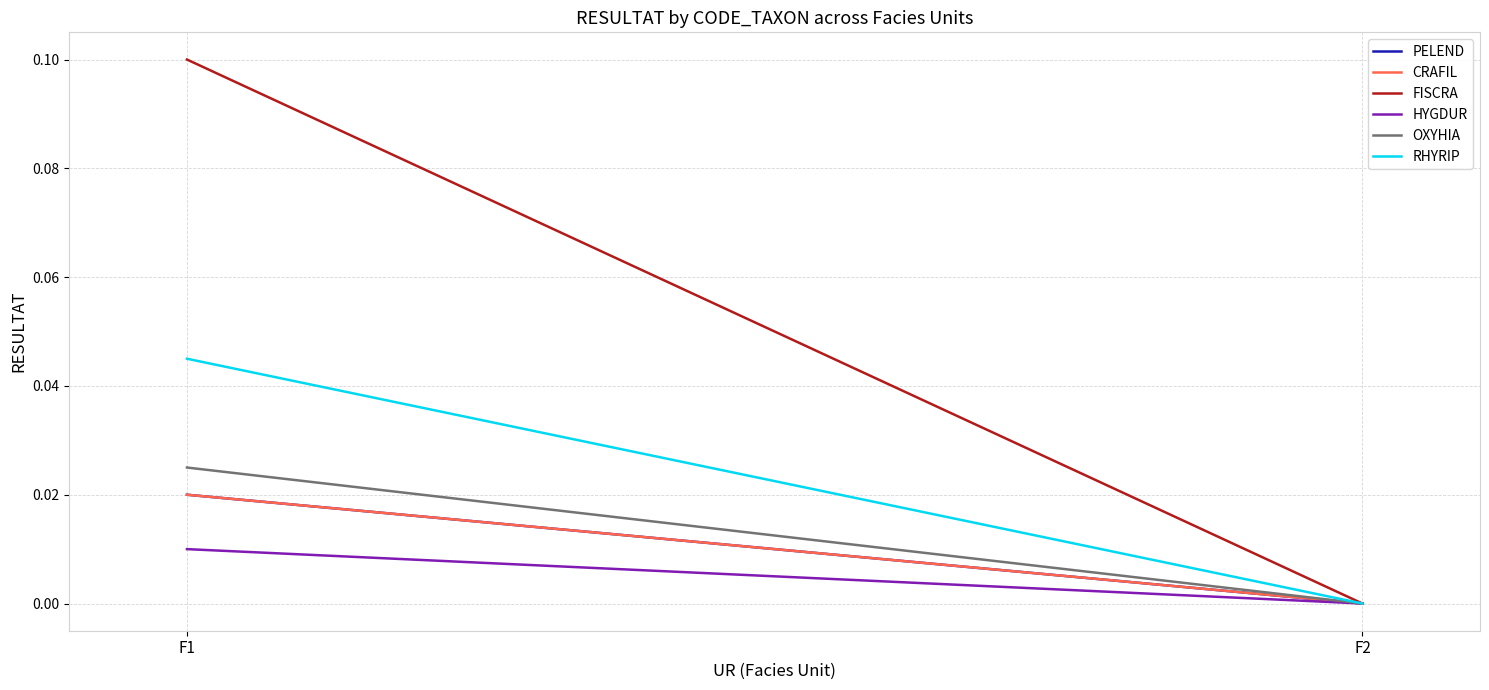

Rank the series at F2 from lowest to highest value.

PELEND, CRAFIL, FISCRA, HYGDUR, OXYHIA, RHYRIP